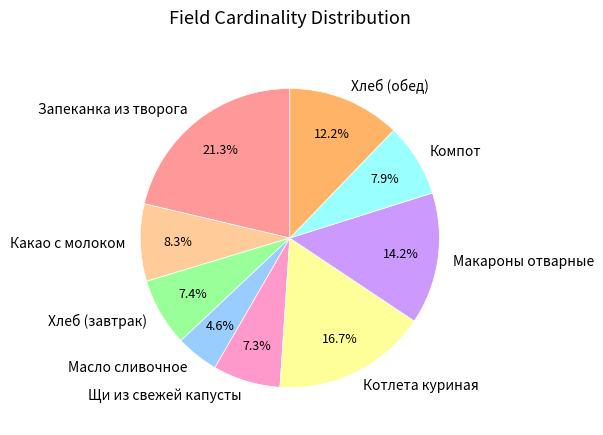

What portion of the pie excludes Какао с молоком?

91.7%